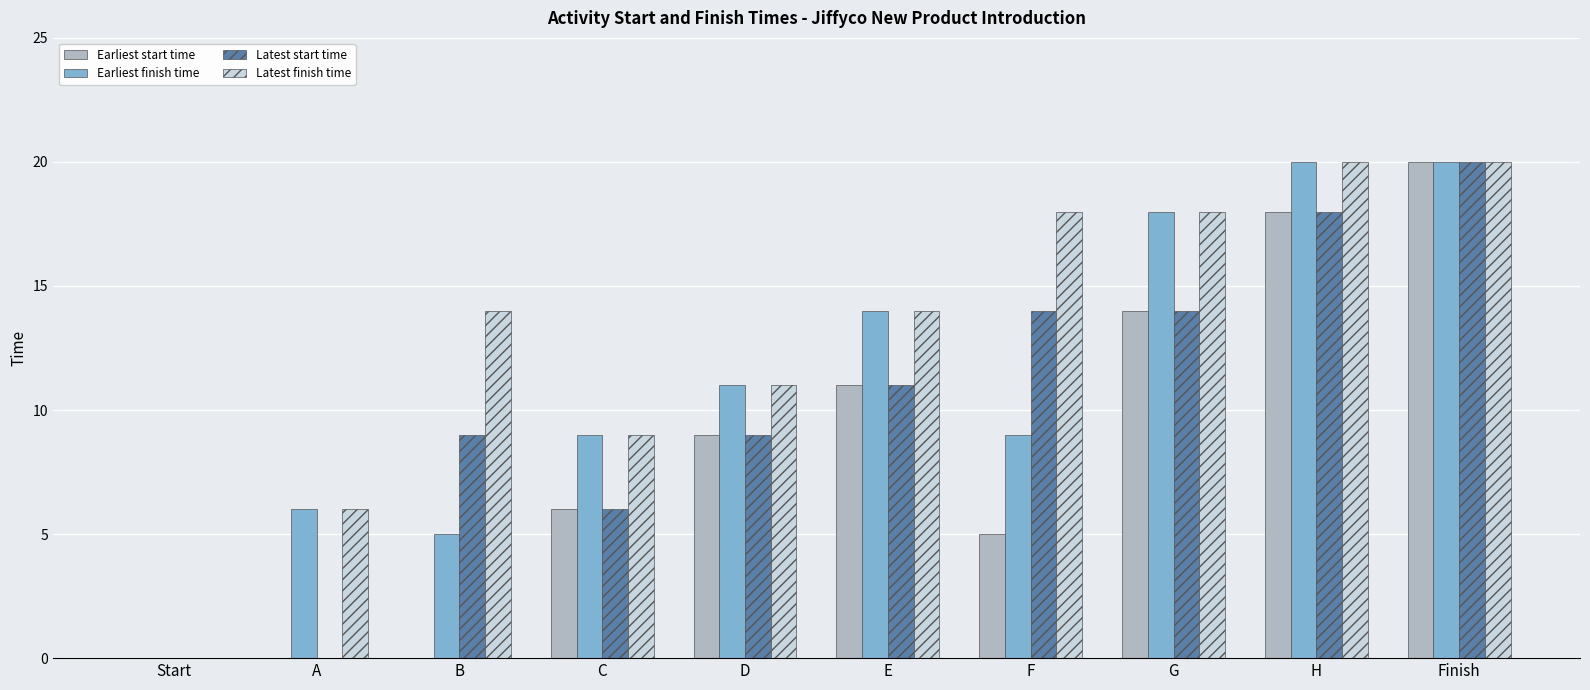

What is the sum of the Latest start time values at C and E?

17